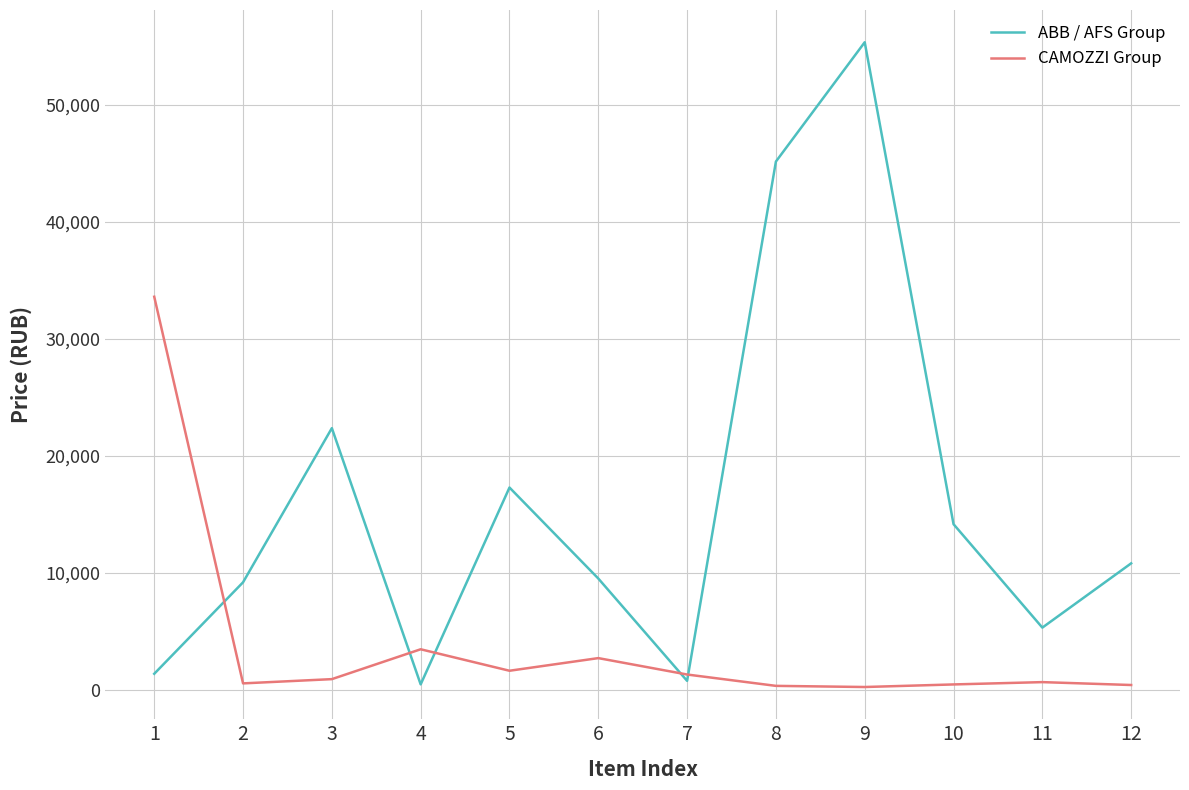

Rank the series by their maximum value, from highest to lowest.

ABB / AFS Group, CAMOZZI Group